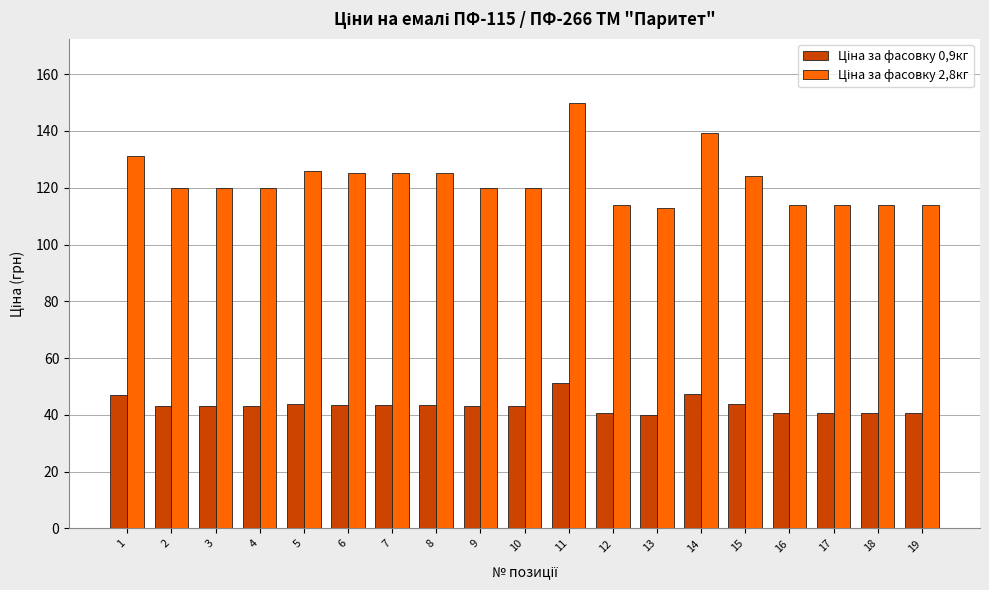

At which category is the sum across all series the highest?

11